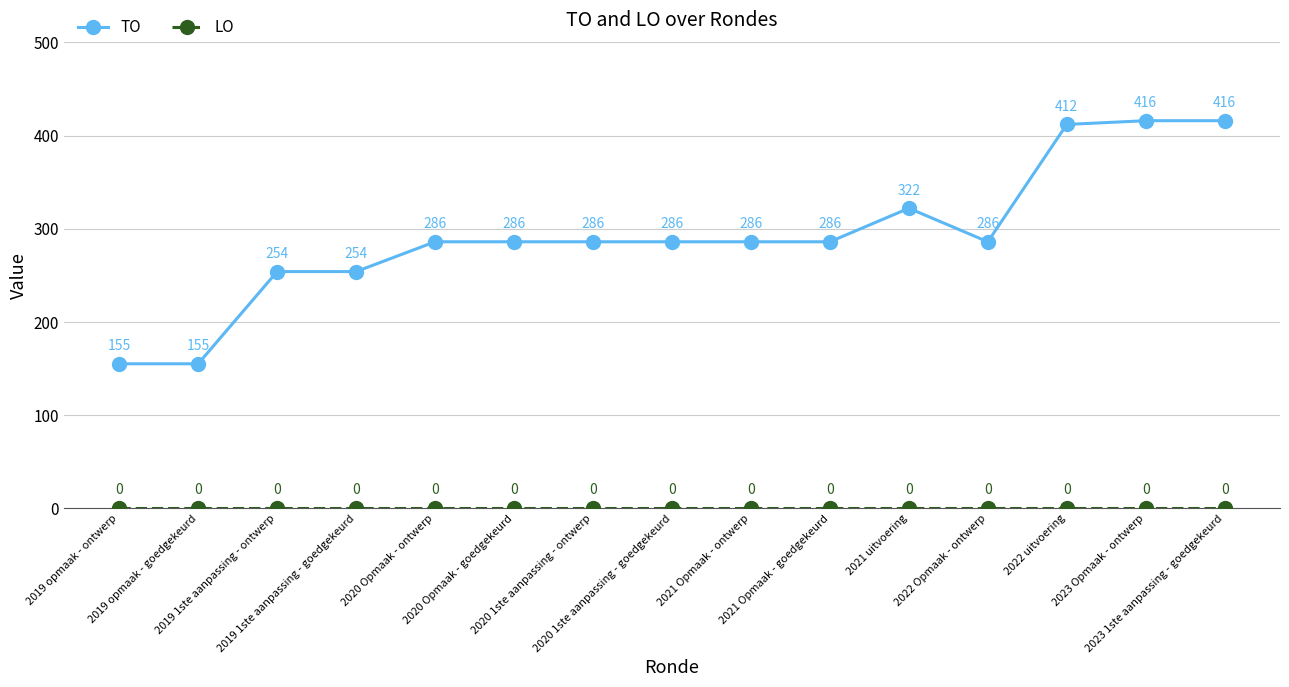

What is the sum of all TO values?

4386